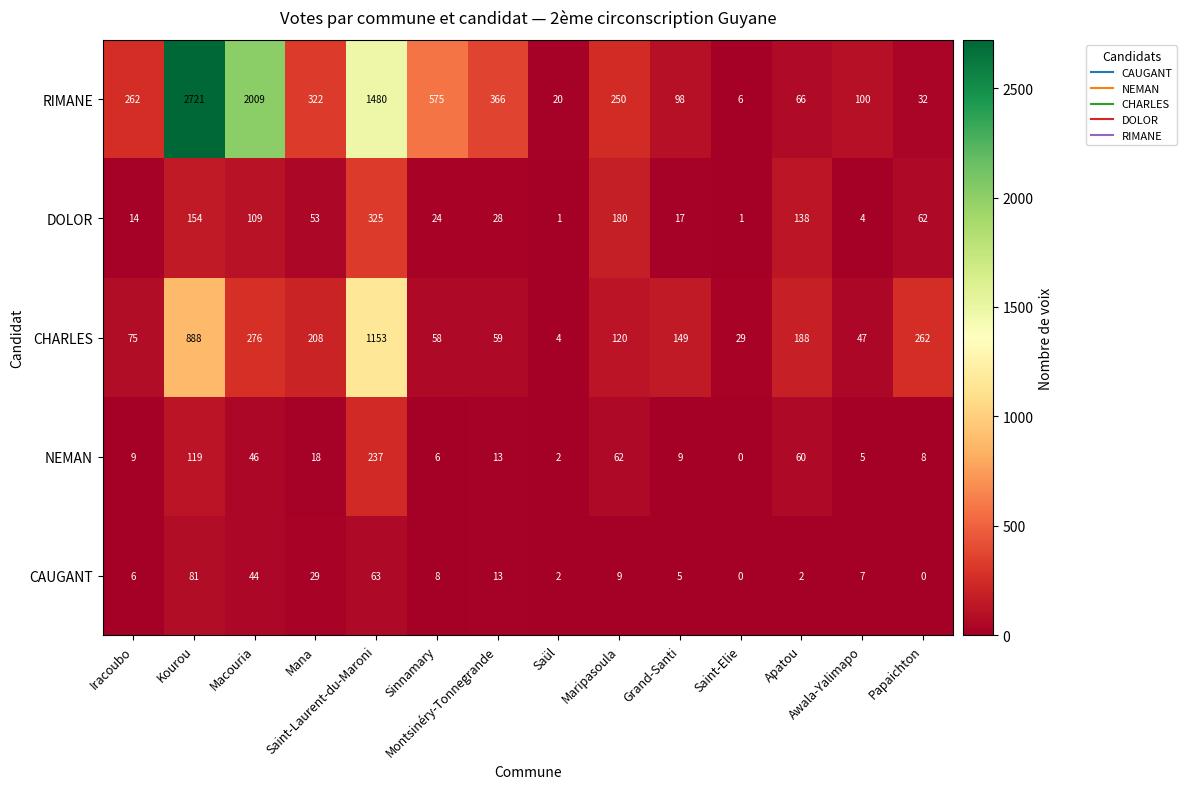

What is the average value of the CAUGANT series?

19